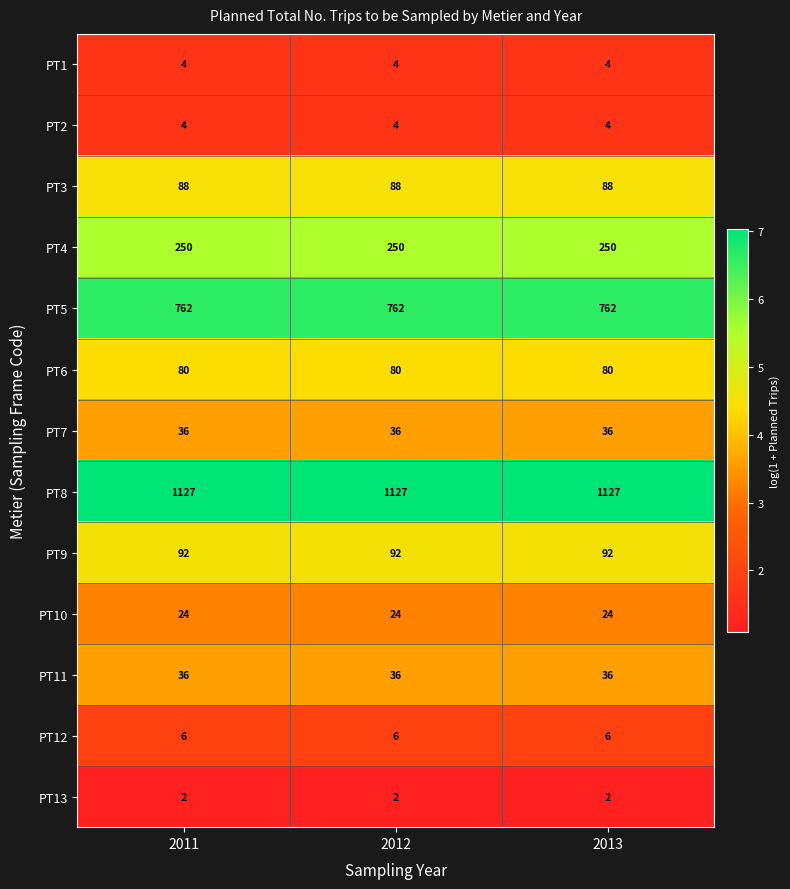

Is it true that PT9 equals 92 at 2013?

True